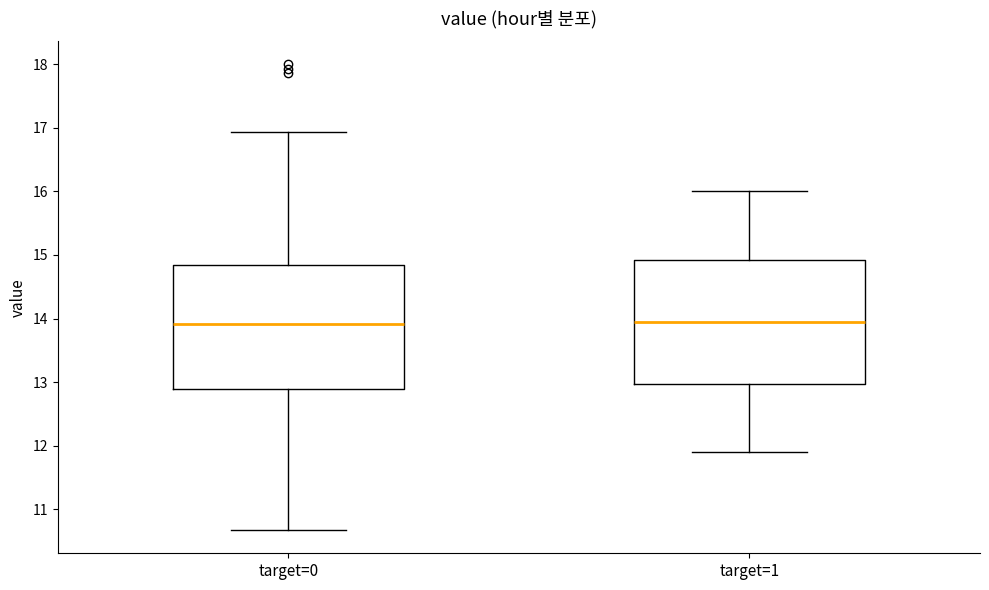

Reading left to right, read every box against the y-axis: the position of its median line, the range the box covers, and the ends of its whiskers. The values are not printed on the chart, so give them approximately, as read against the axis.

target=0: median 13.9, box 12.9 to 14.8, whiskers 10.7 to 16.9
target=1: median 14.0, box 13.0 to 14.9, whiskers 11.9 to 16.0